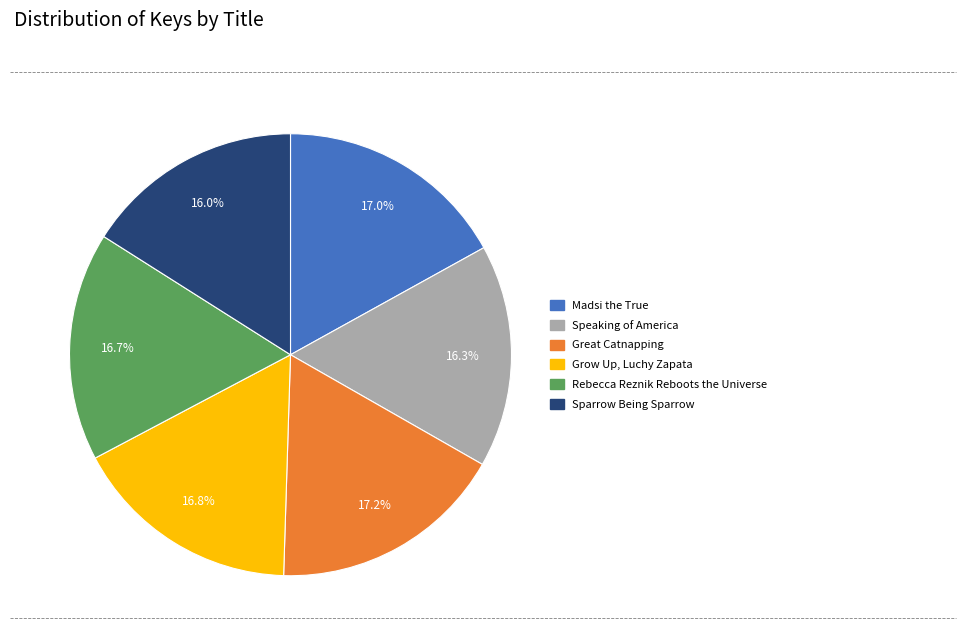

To the nearest percent, what percentage of the pie is Grow Up, Luchy Zapata?

17%